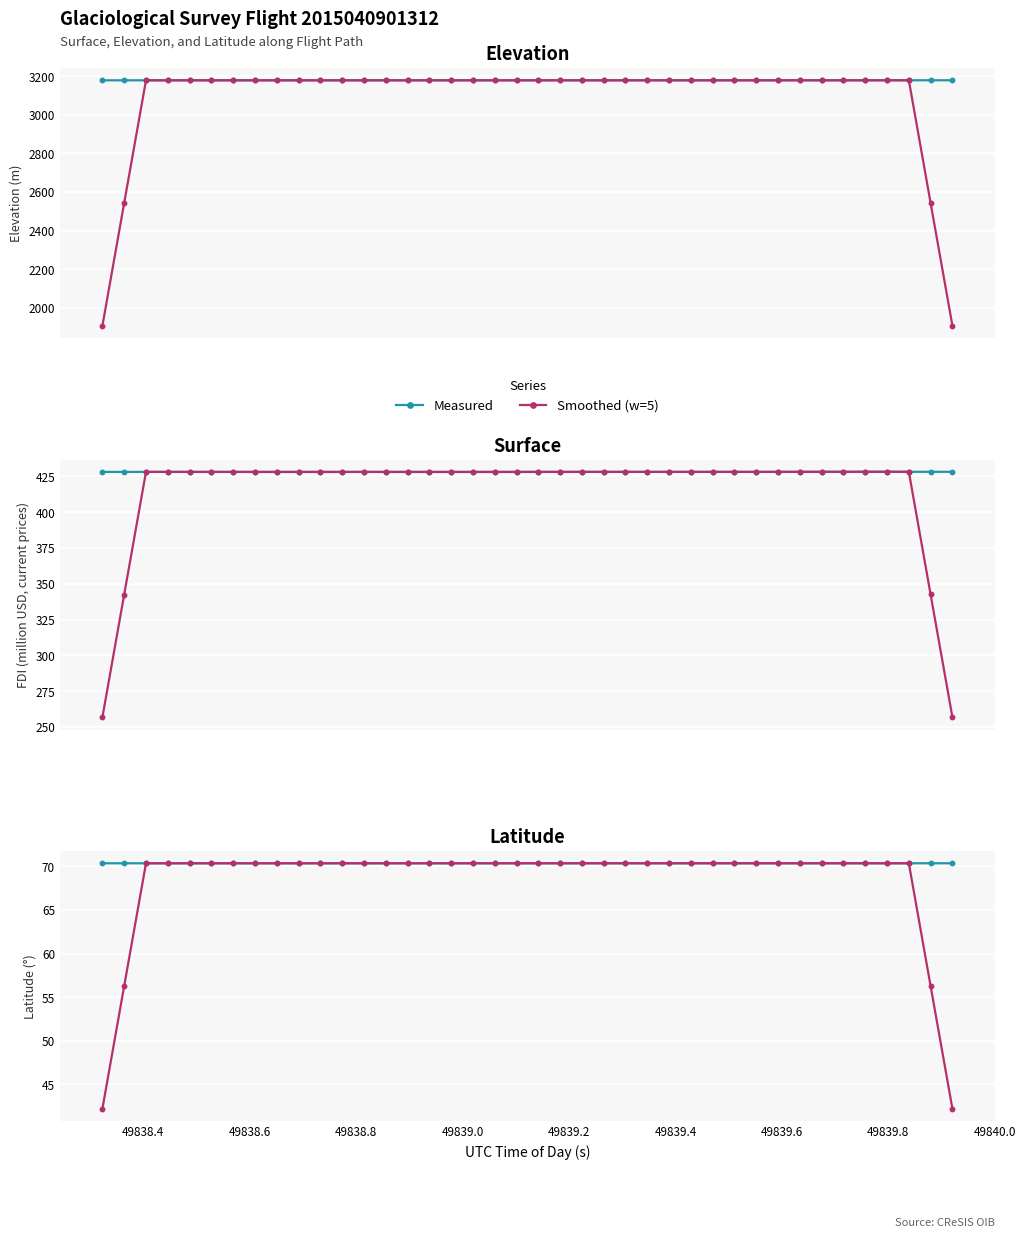

How many values in the Smoothed (w=5) series exceed 70?

36